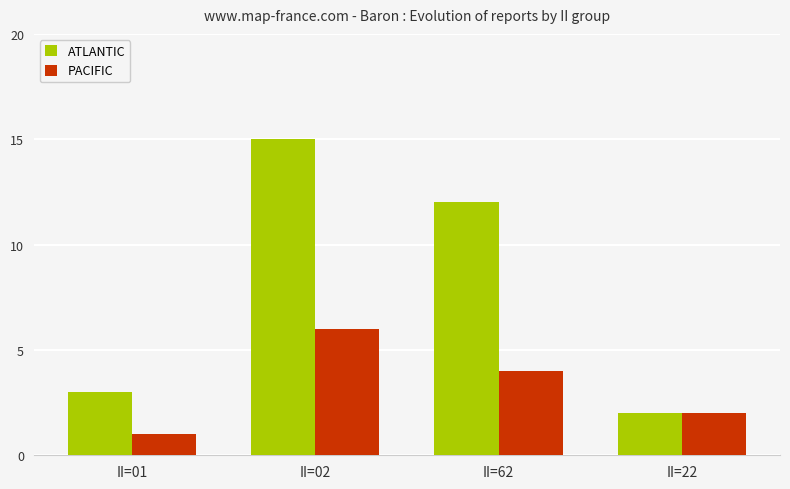

True or false: PACIFIC has a value of 2 at II=22.

True